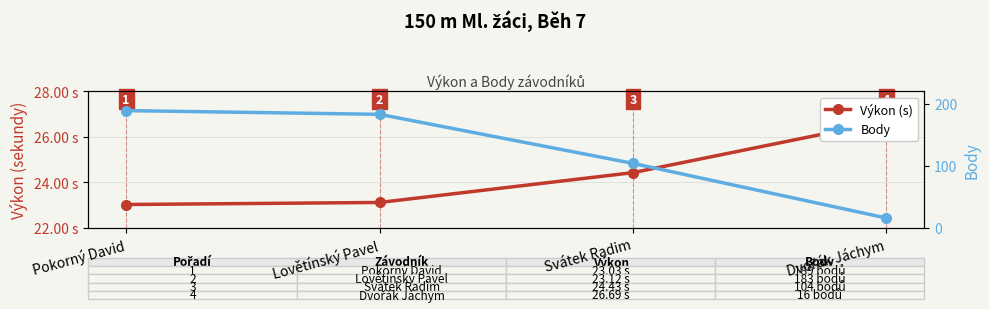

What is the spread (max minus min) of values at Svátek Radim?

79.6